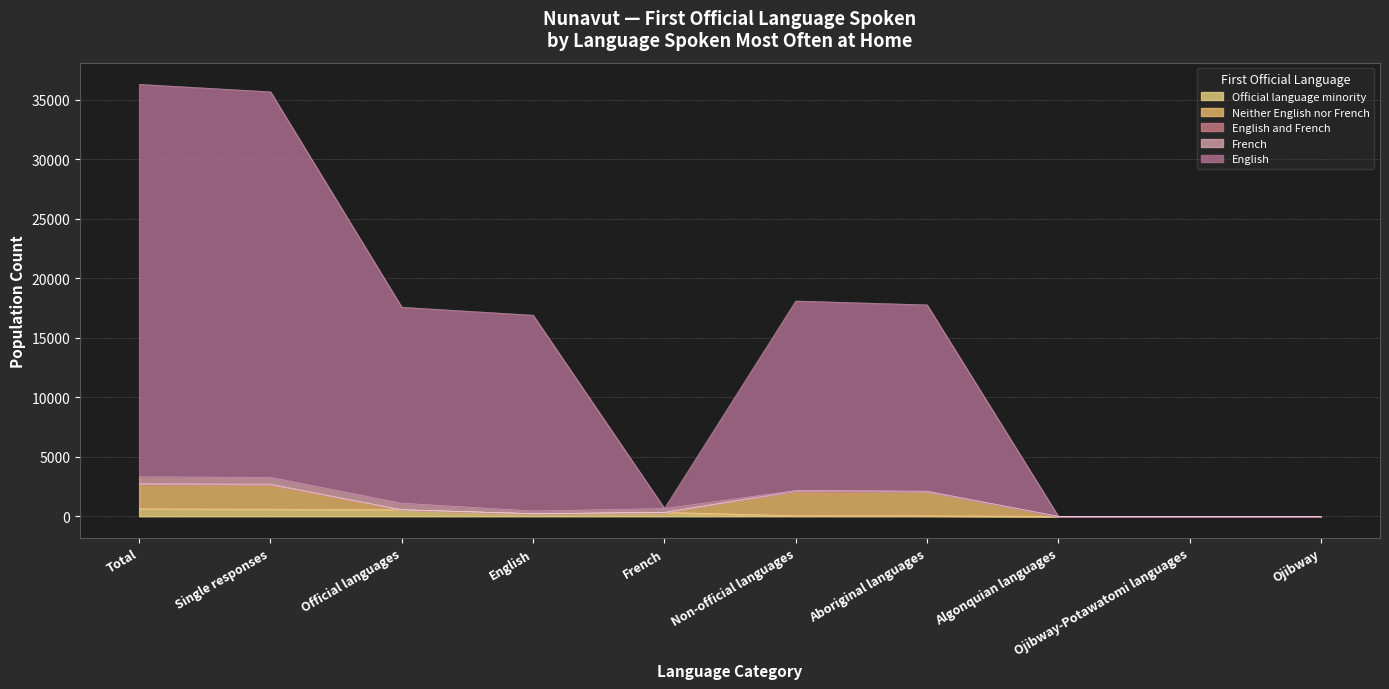

At which category does French reach its first local peak?

French